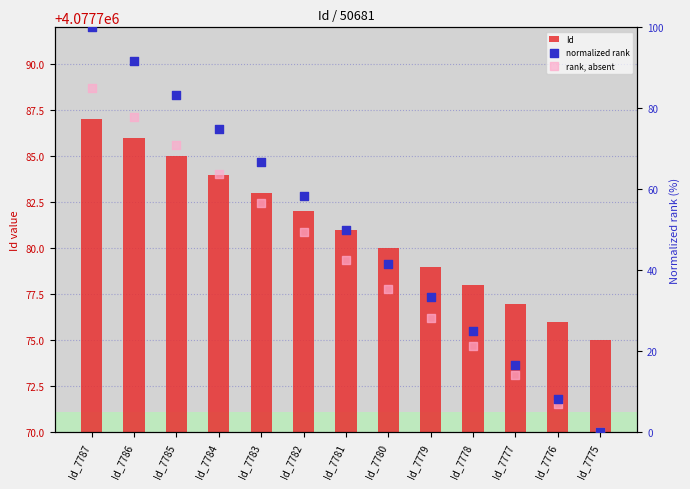

Which series has the largest Y range (max minus min)?

normalized rank